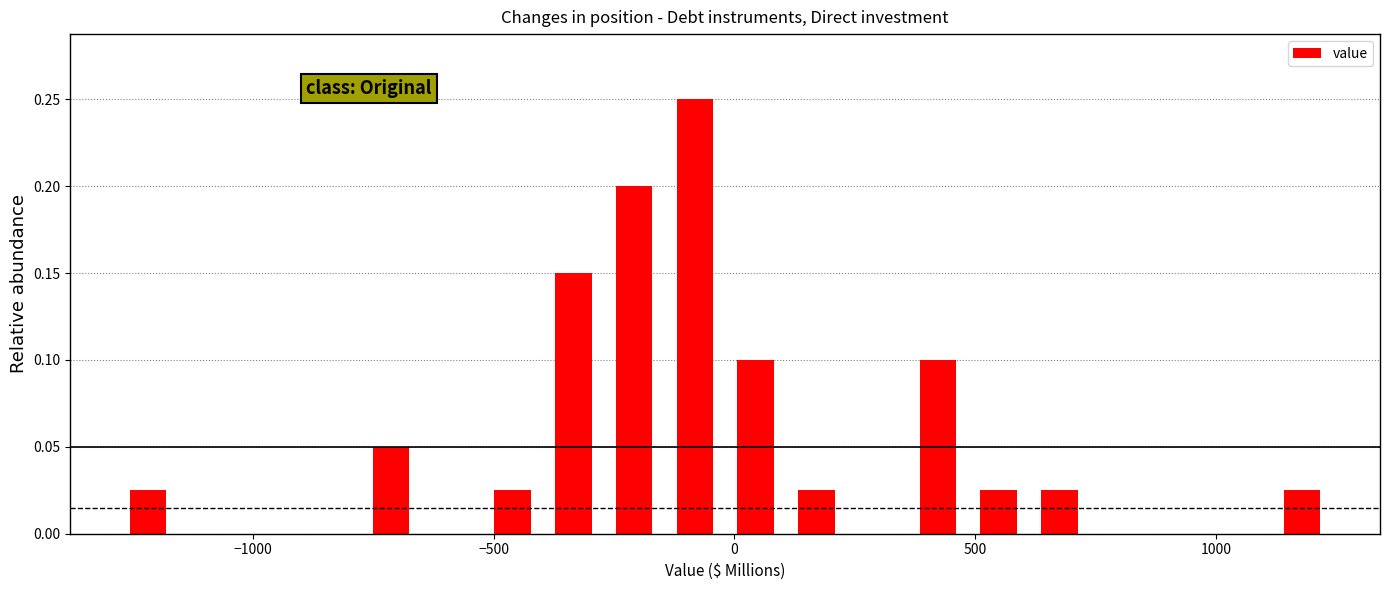

Around what value on the x-axis is the tallest bar? Give the approximate position of its centre, as read against the axis.

-100